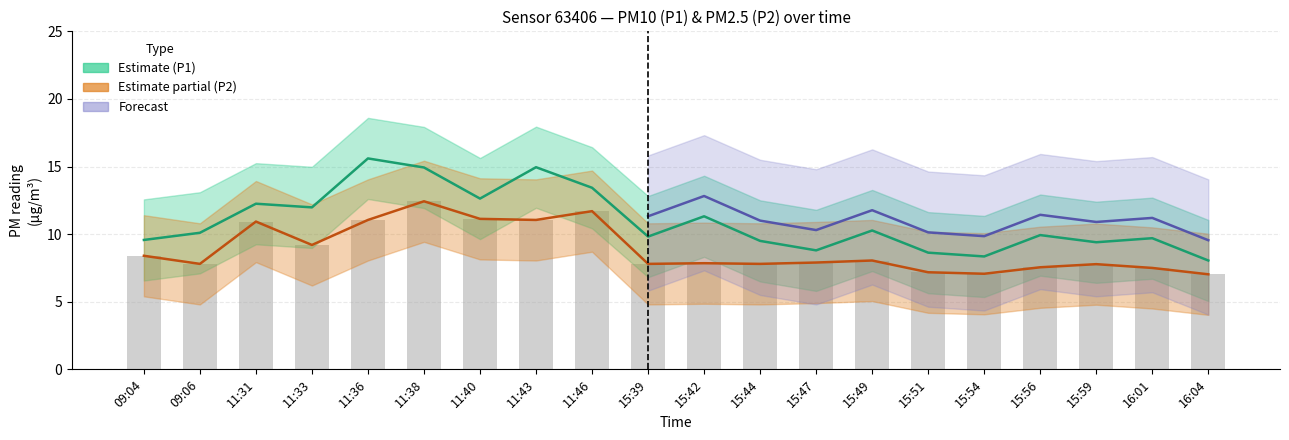

Does the chart contain any negative values?

No